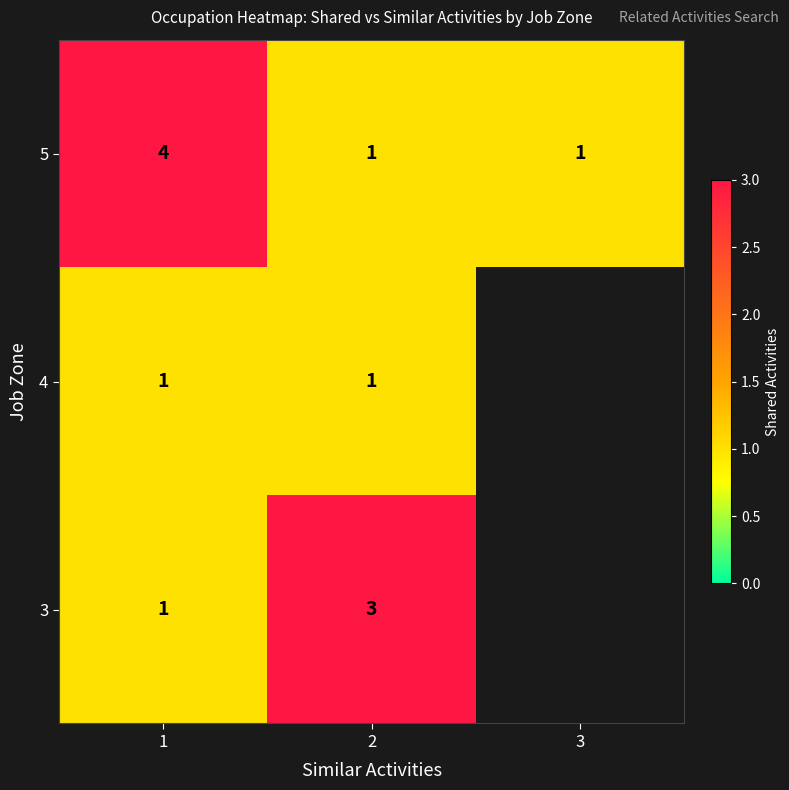

At how many categories does at least one series exceed 1?

2